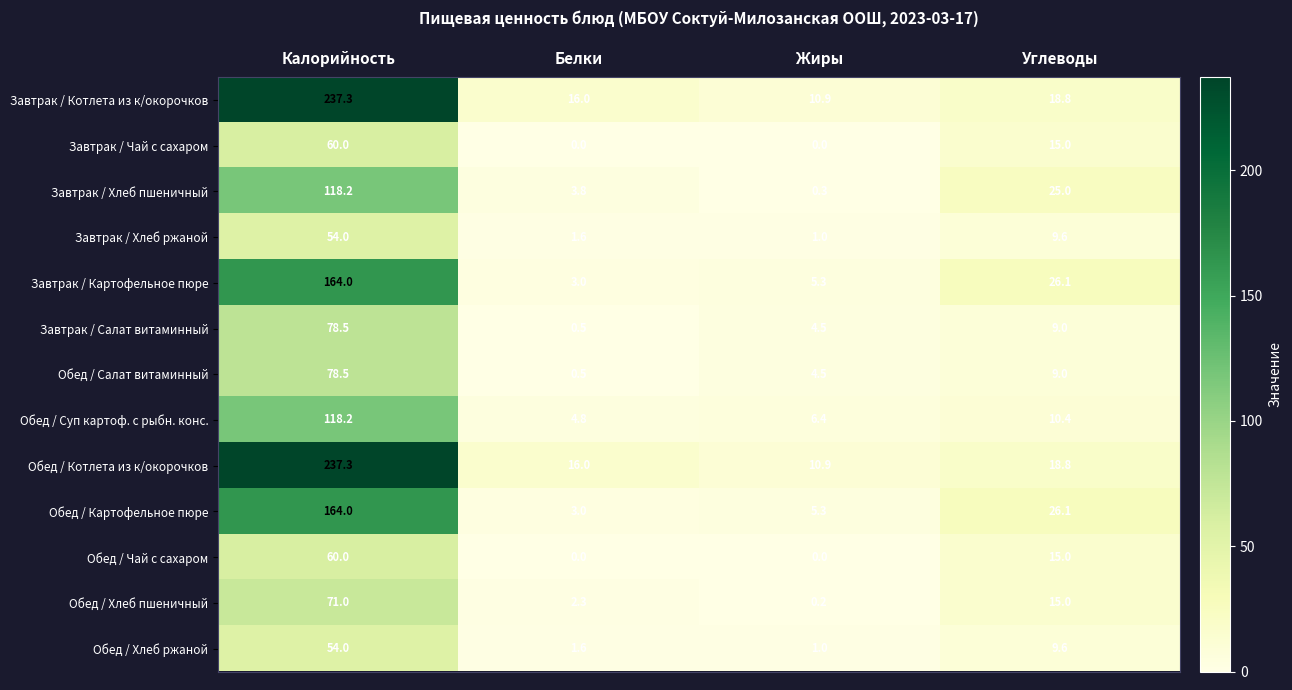

At which category is the sum across all series the highest?

Калорийность